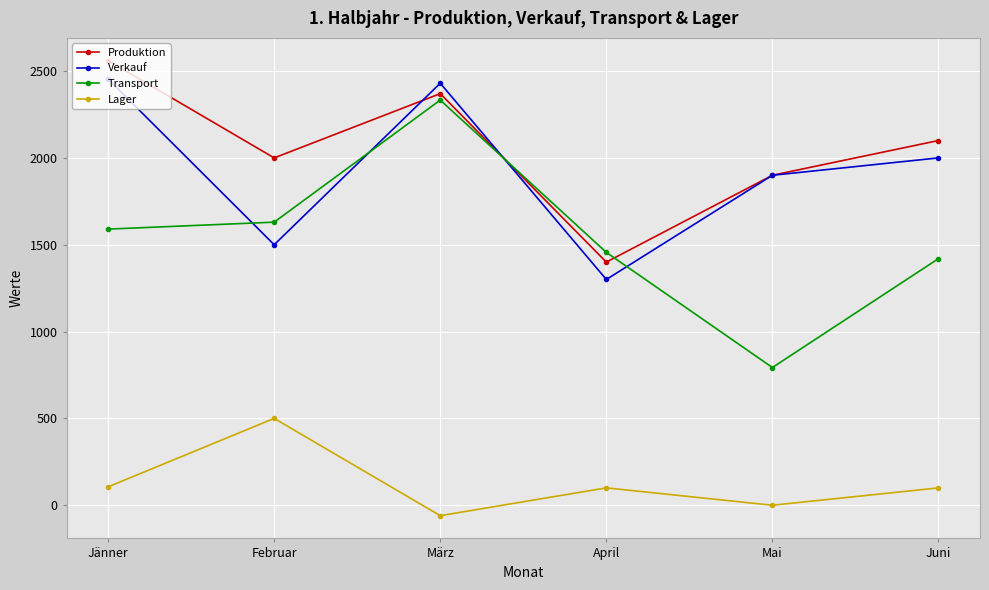

In Lager, how many points are lower than both neighbors (excluding endpoints)?

2